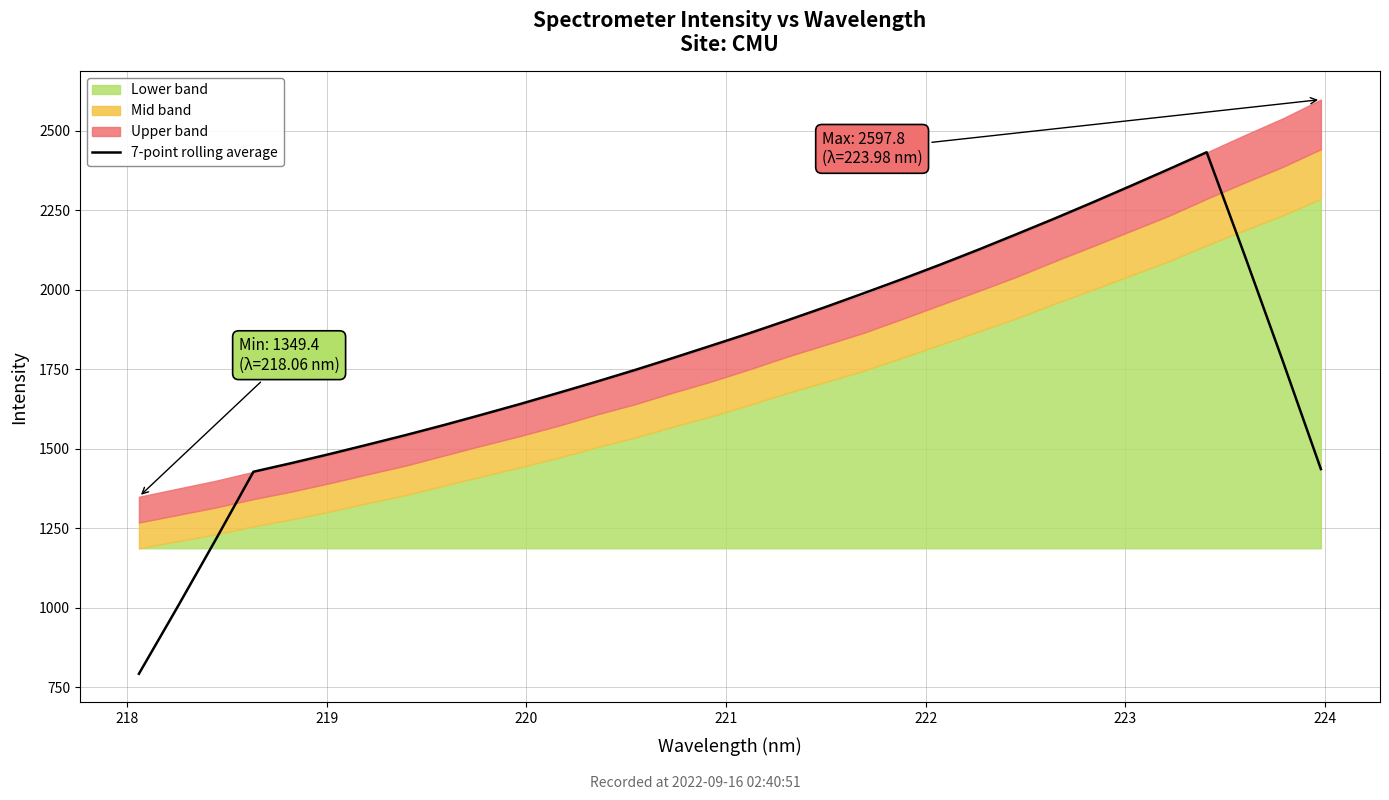

What is the highest value of the 7-point rolling average series?

2432.2